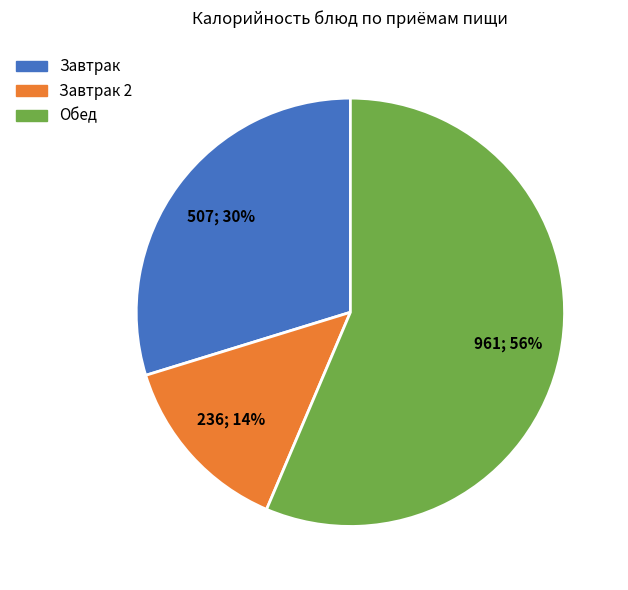

To the nearest percent, what is the average slice percentage?

33%